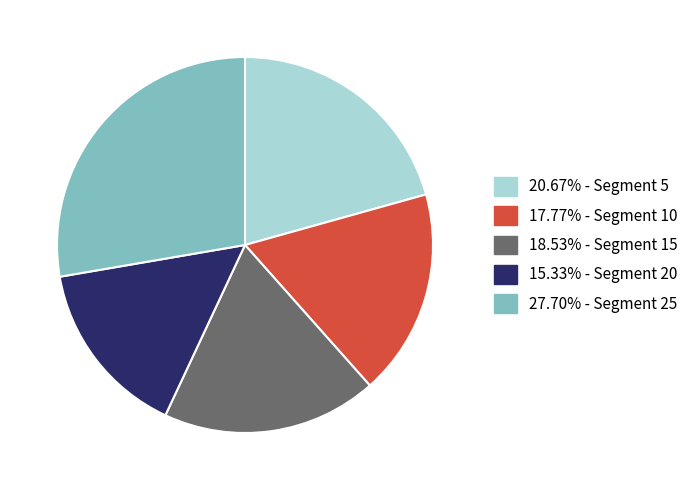

Is there any slice that represents more than half of the pie?

No